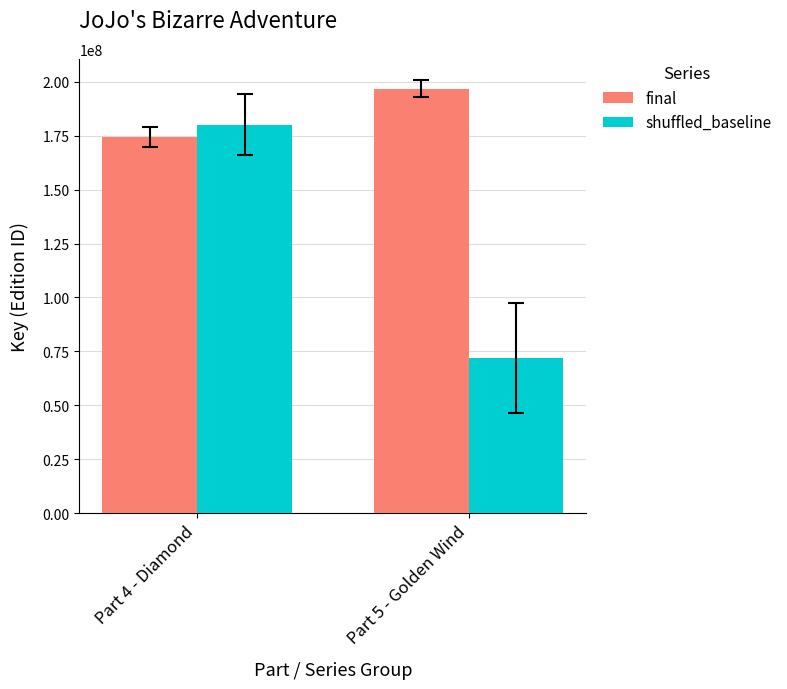

Which category has the lowest value in the final series?

Part 4 - Diamond